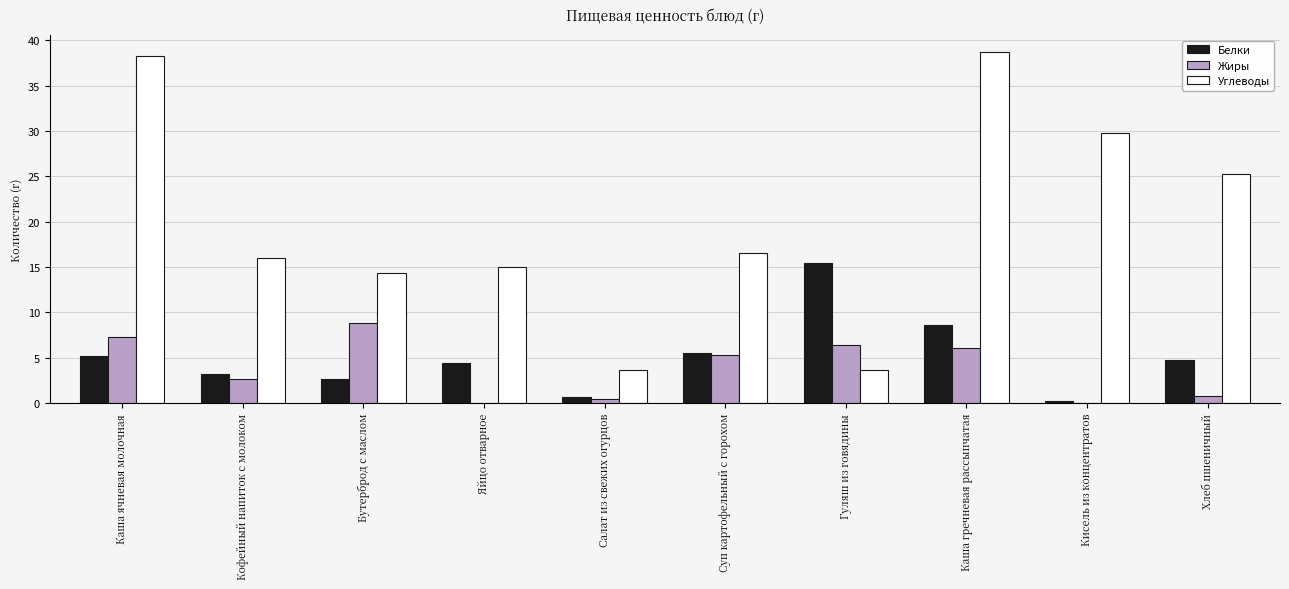

What is the sum of all Жиры values?

37.8